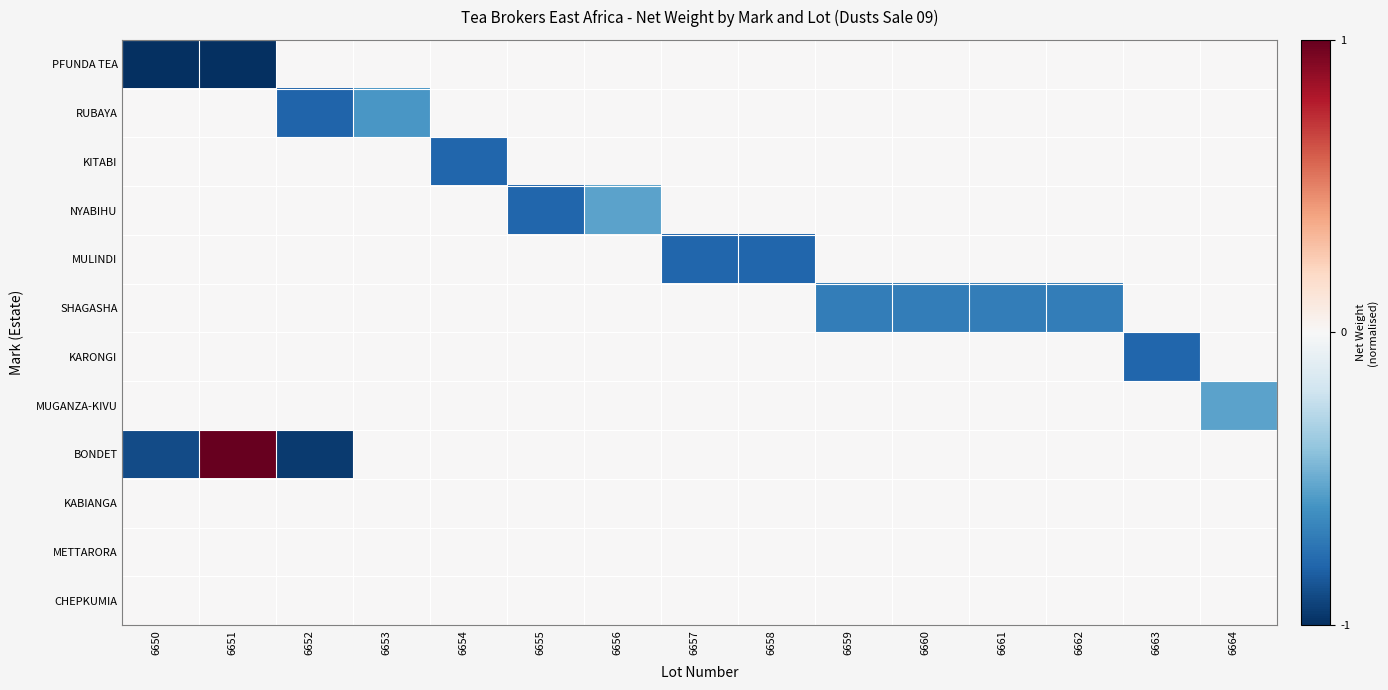

What is the total value across all series at 6660?

-0.7